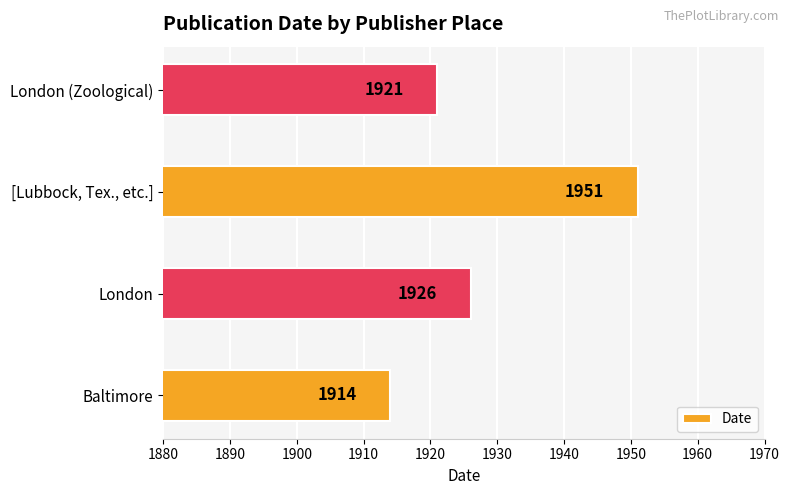

Reading bottom to top, transcribe all the data shown in this chart.

1914	1926	1951	1921